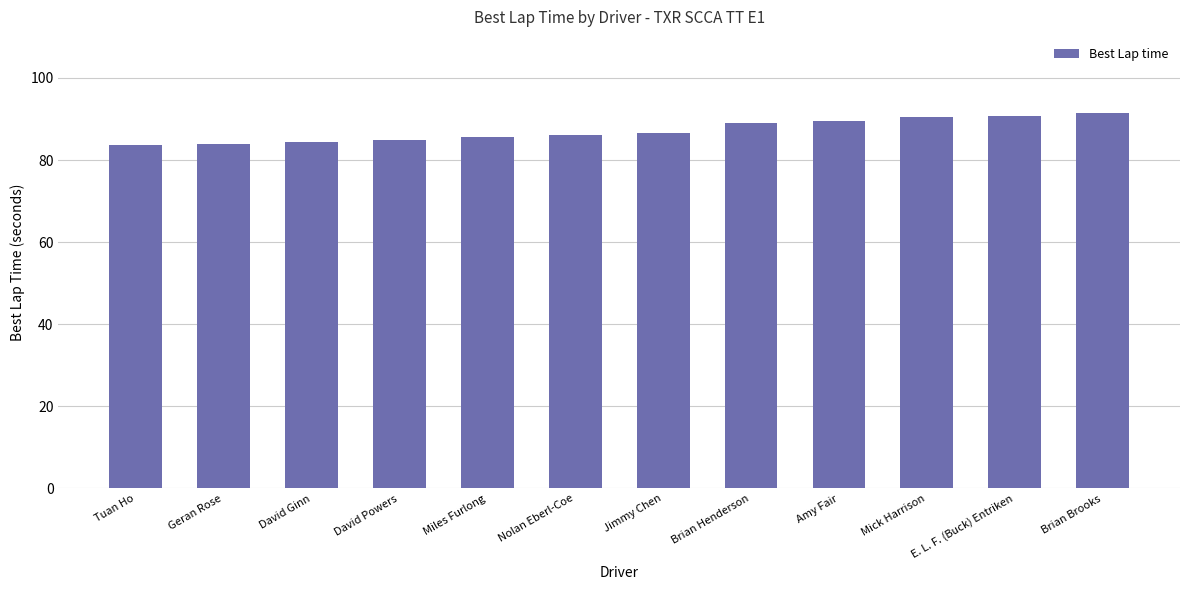

Approximately how many times larger is the value at E. L. F. (Buck) Entriken compared to Miles Furlong?

1.1